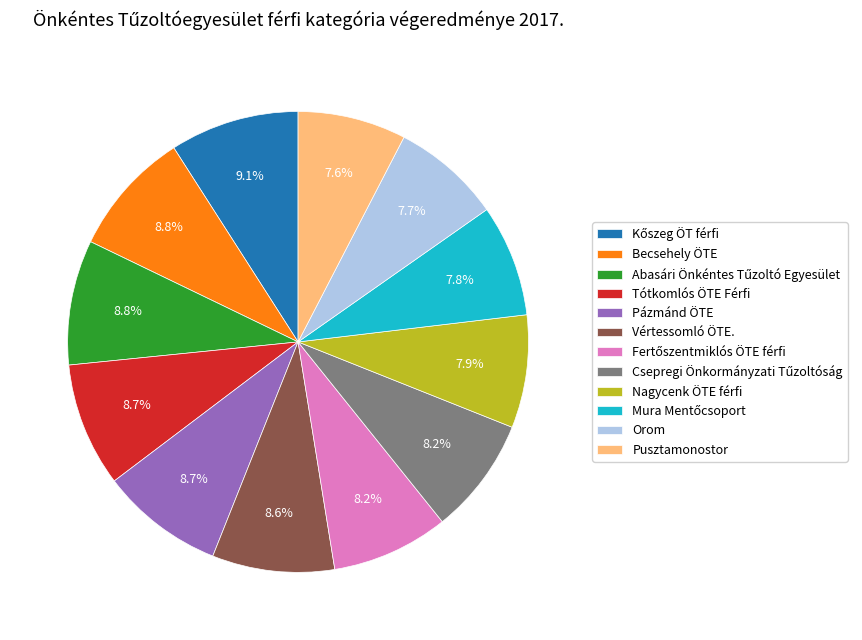

What is the ratio of the value at Pusztamonostor to the value at Nagycenk ÖTE férfi?

1.0